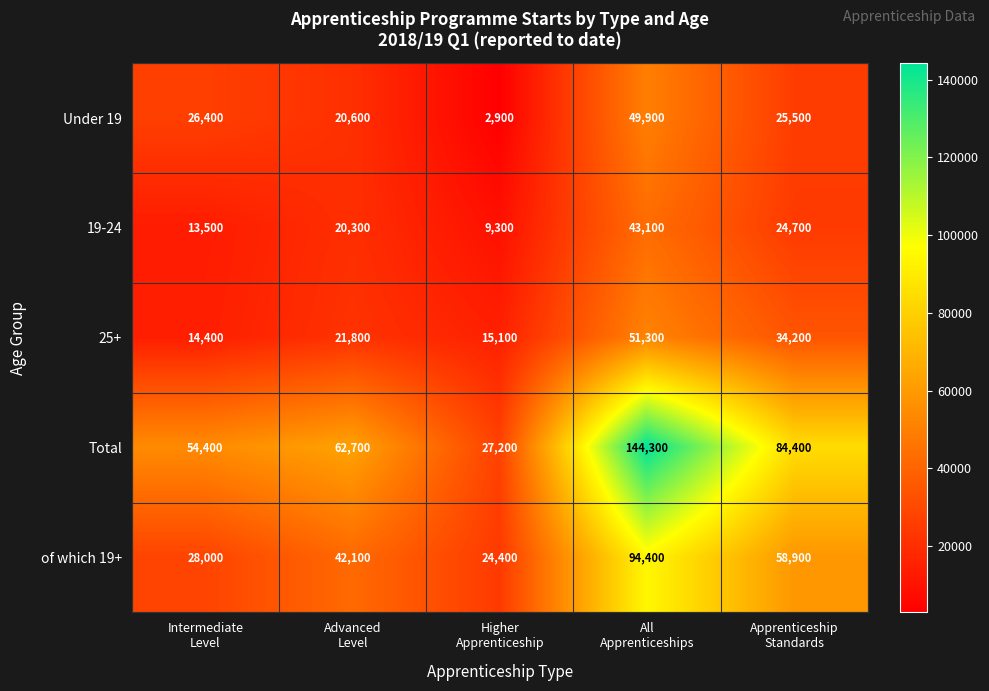

What is the sum of all of which 19+ values?

247800